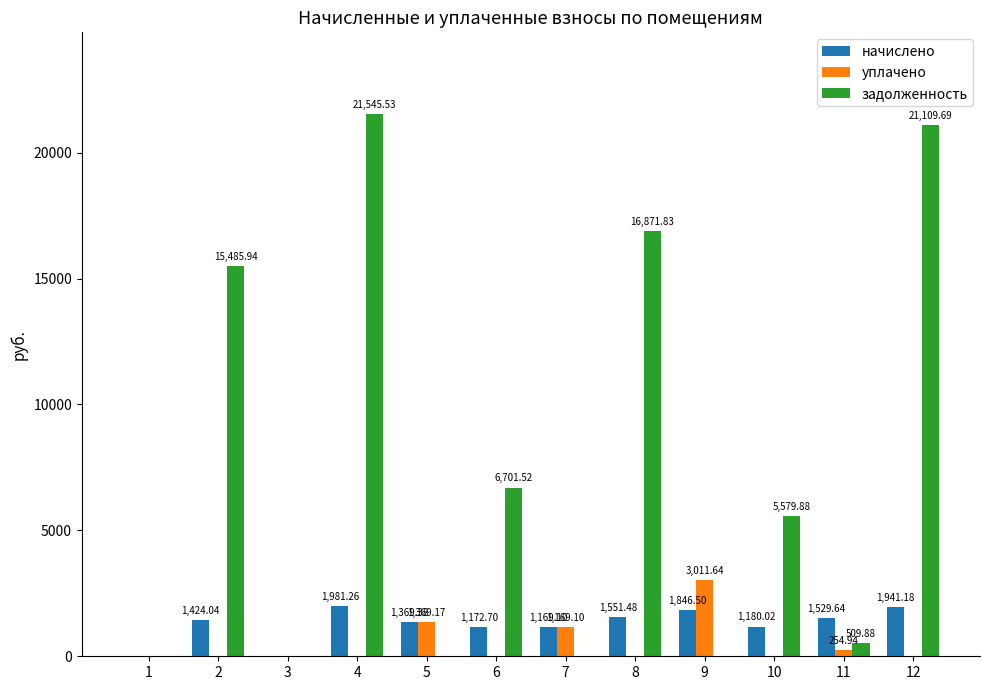

Is the value of начислено at 11 greater than the value of задолженность at 7?

Yes